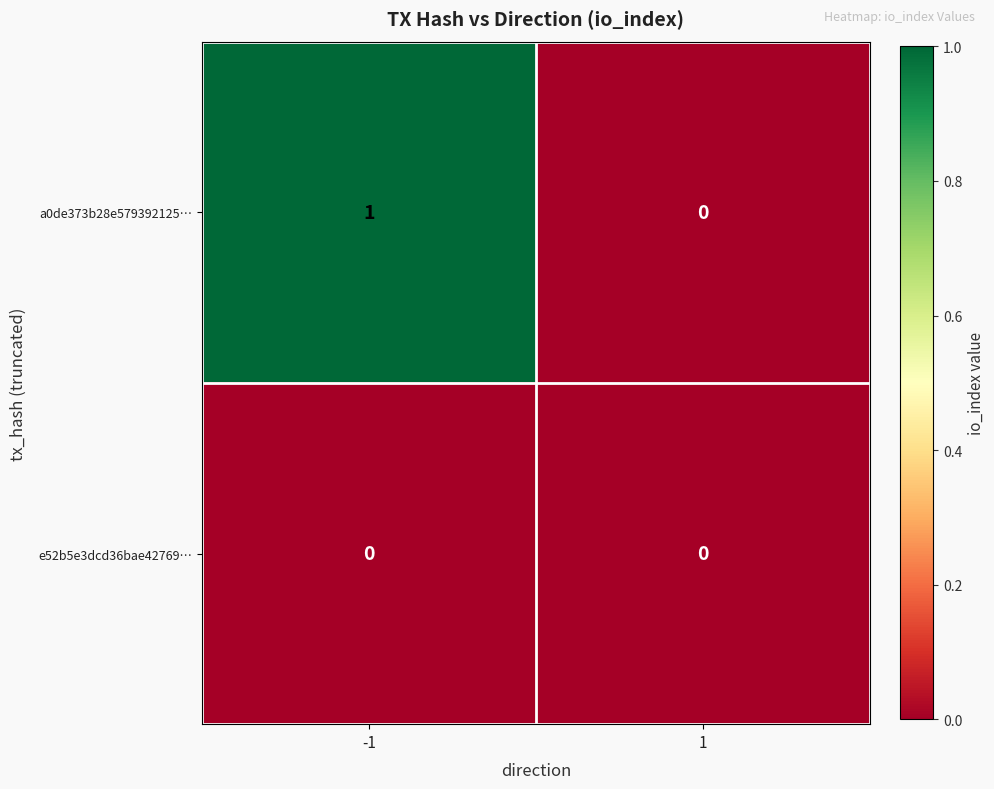

Is it true that a0de373b28e579392125… equals 1 at 1?

False